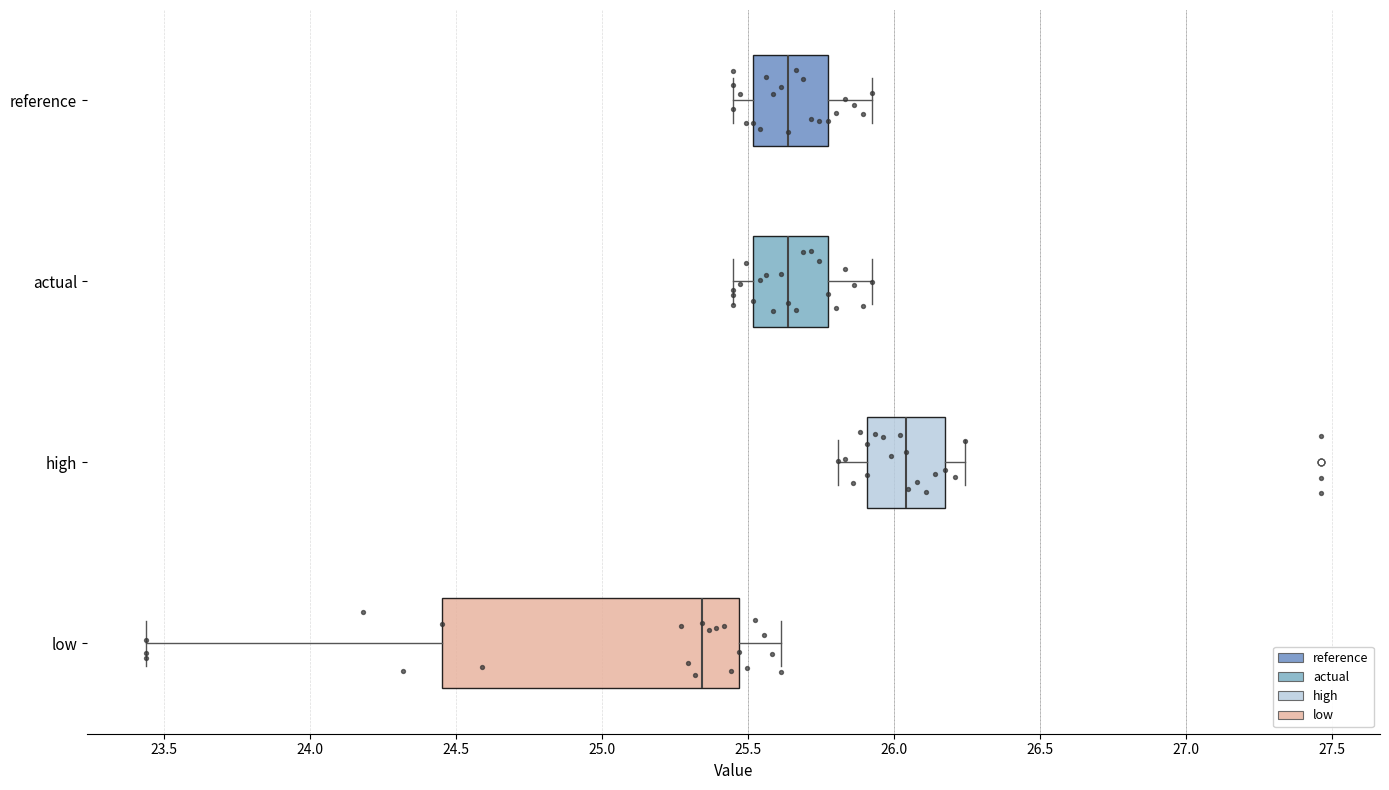

Which box has the furthest to the right median line?

high